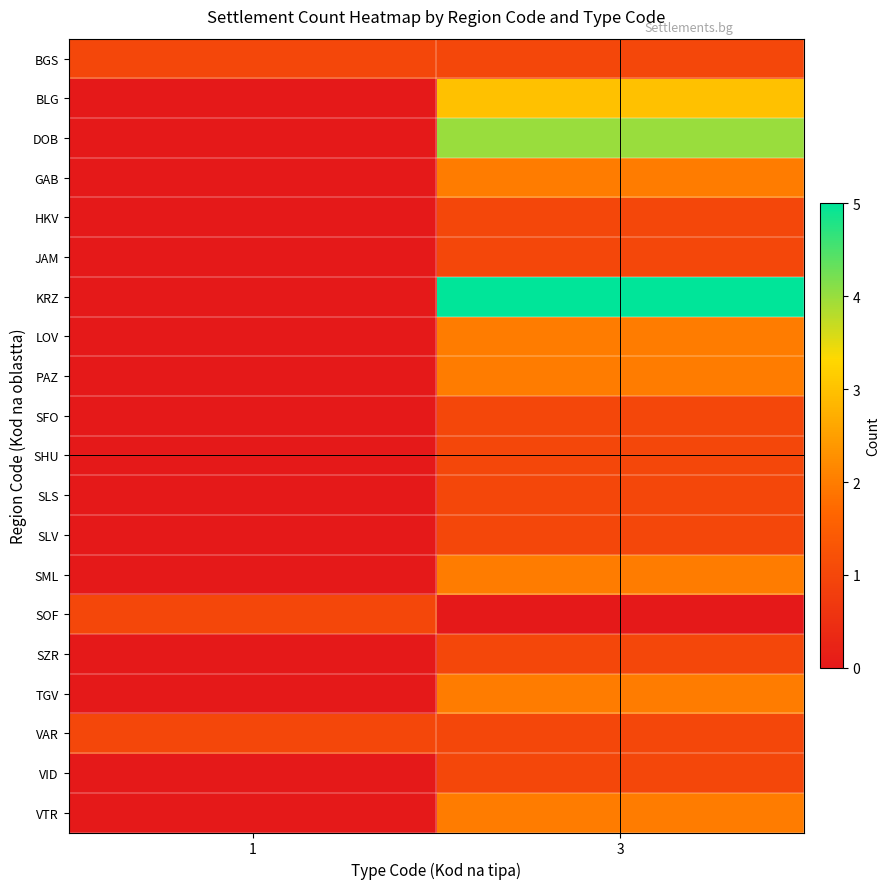

Which label corresponds to the largest value in the chart?

3